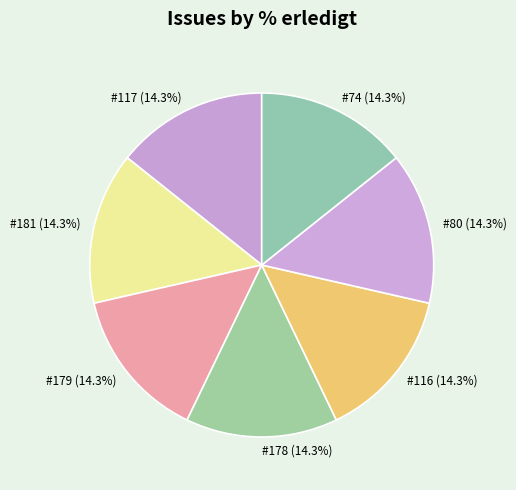

To the nearest percent, what is the difference between the largest and smallest slice percentages?

0%